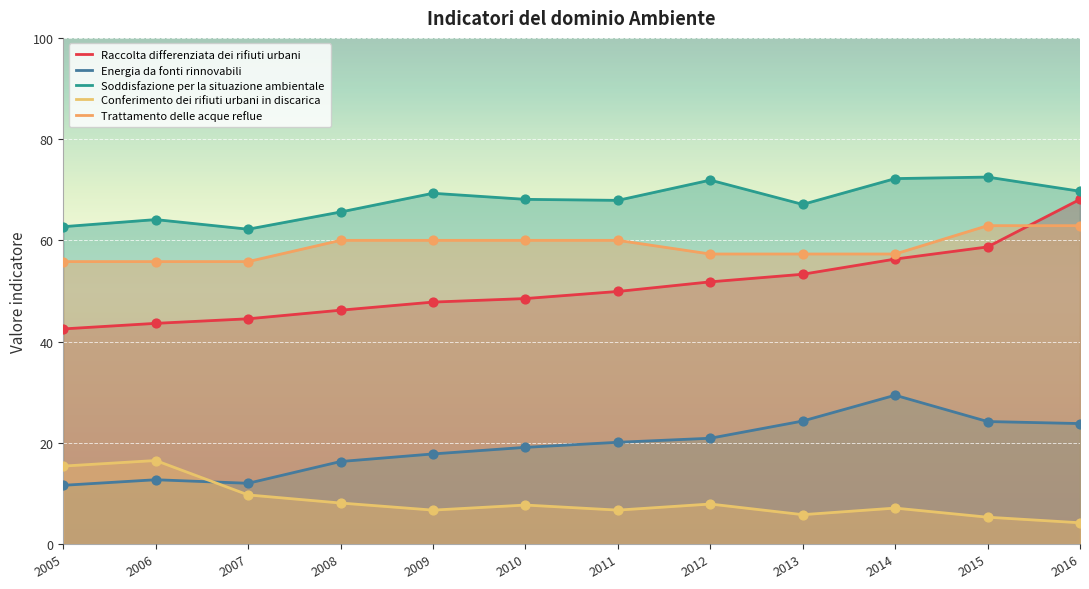

Is the value of Raccolta differenziata dei rifiuti urbani at 2011 greater than the value of Conferimento dei rifiuti urbani in discarica at 2010?

Yes